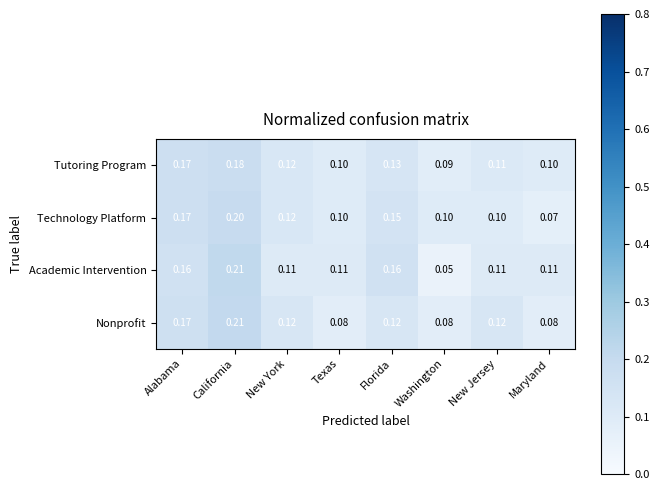

Which series changed the most between New York and Maryland?

Technology Platform